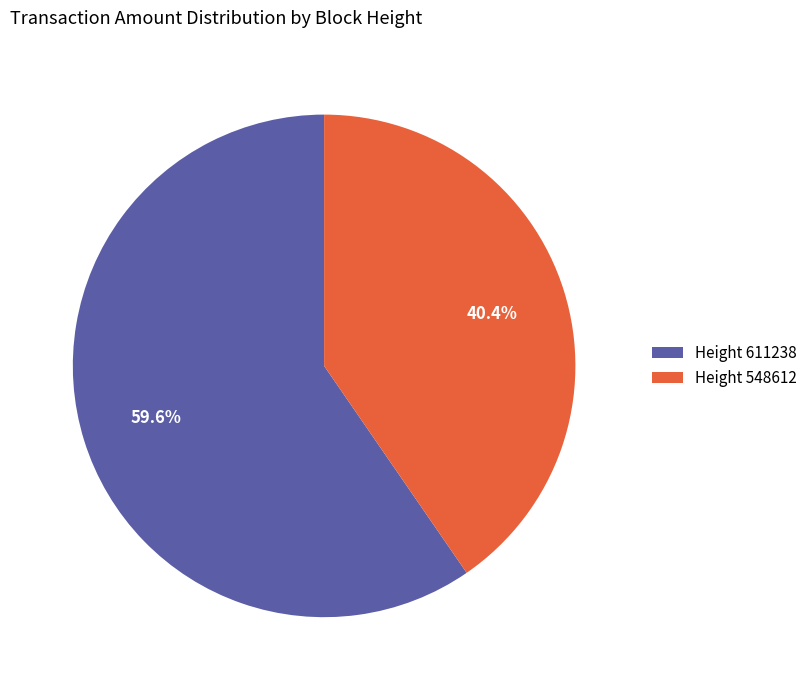

Count the number of slices in the pie.

2